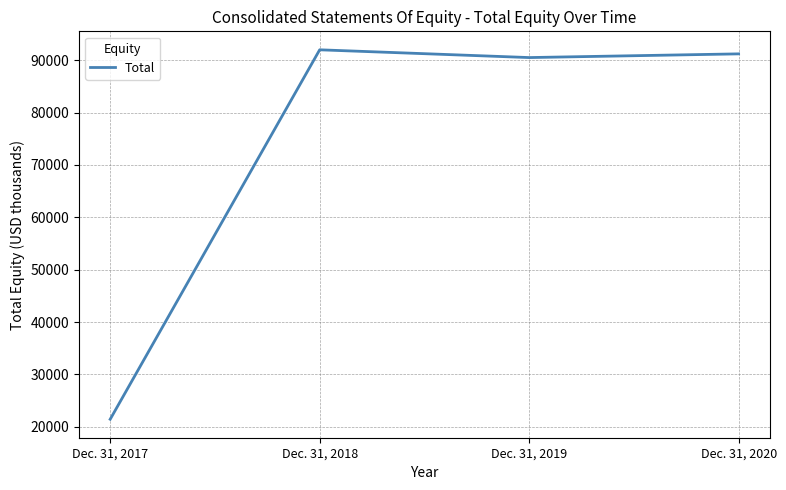

Reading right to left, what are all the values shown in this chart?

Dec. 31, 2020=91199	Dec. 31, 2019=90492	Dec. 31, 2018=91974	Dec. 31, 2017=21439